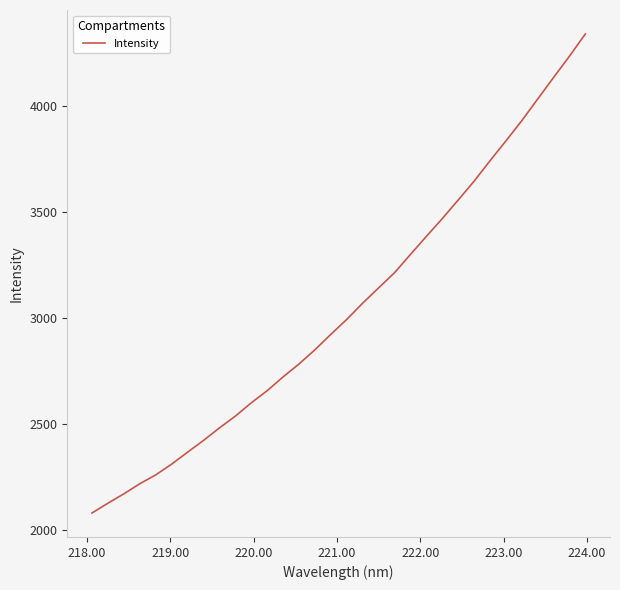

What is the difference between the maximum and minimum values?

2261.8